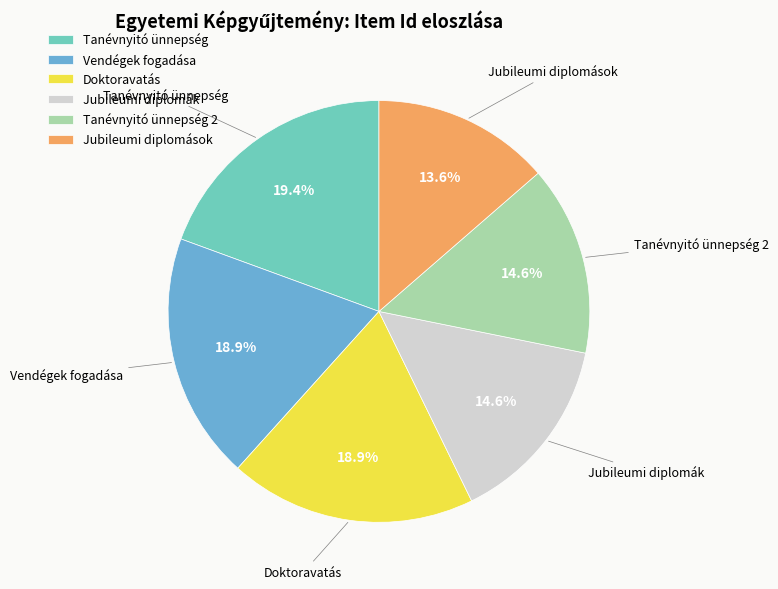

The Tanévnyitó ünnepség 2 slice represents 24% of the pie. True or false?

False